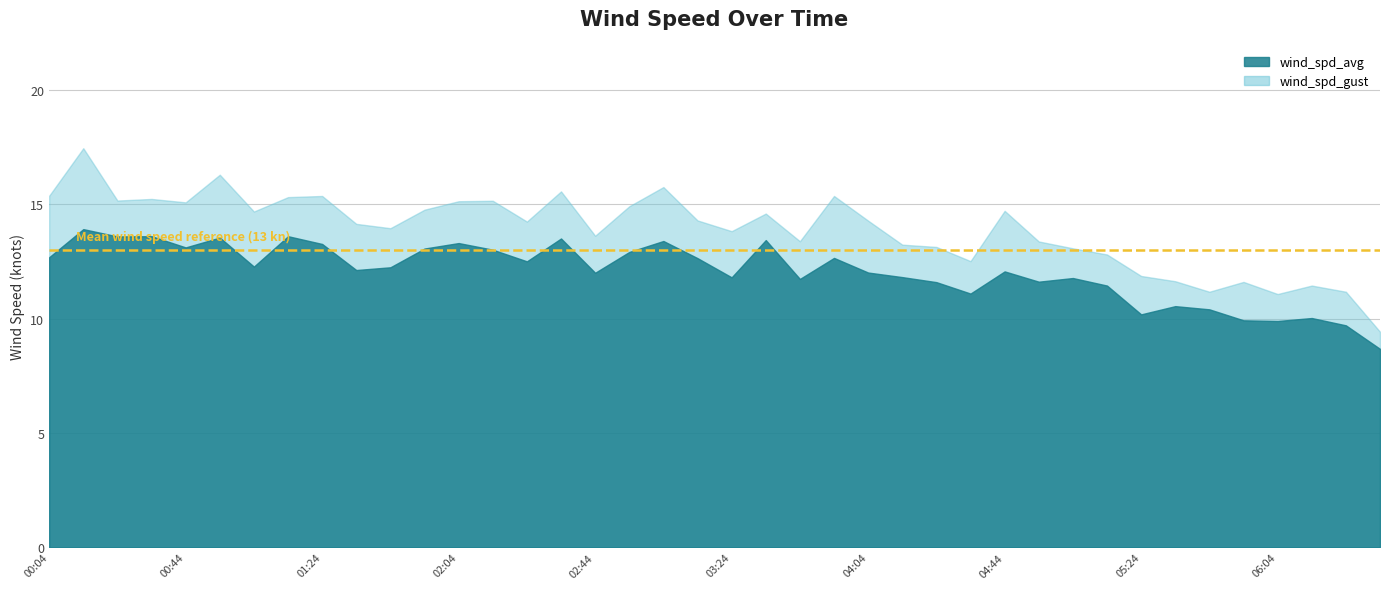

At 02:24, list the series in order from largest to smallest.

wind_spd_gust, wind_spd_avg